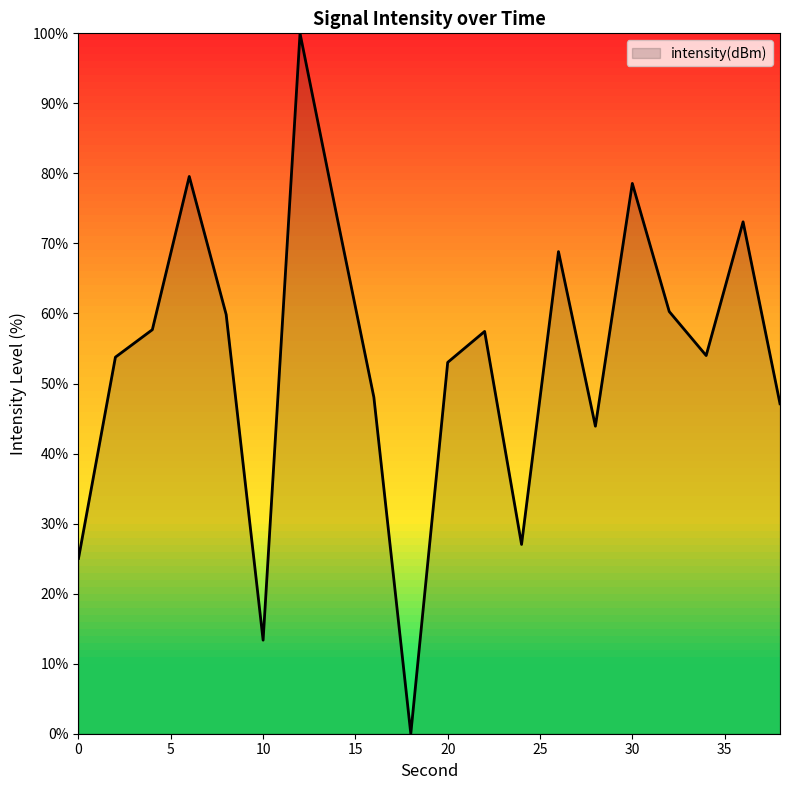

What is the maximum value shown in the chart?

100.0